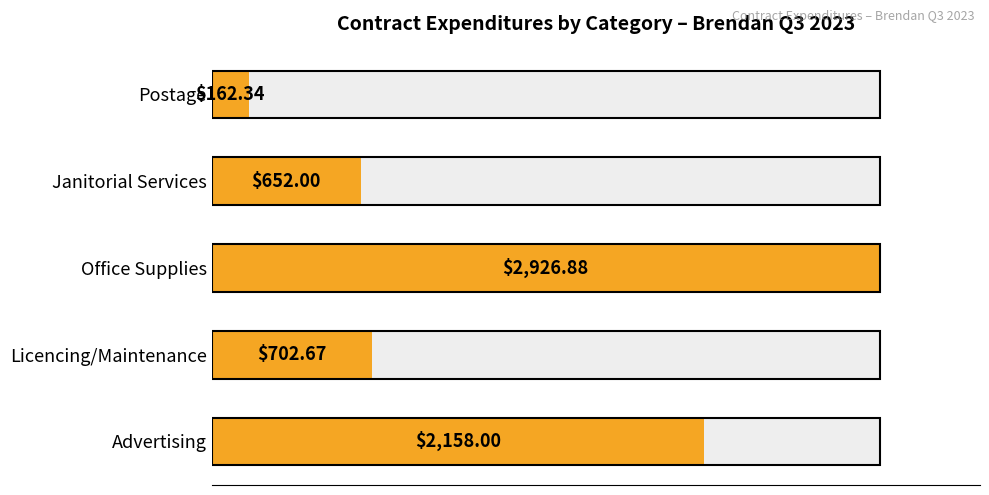

How many values exceed 702?

3